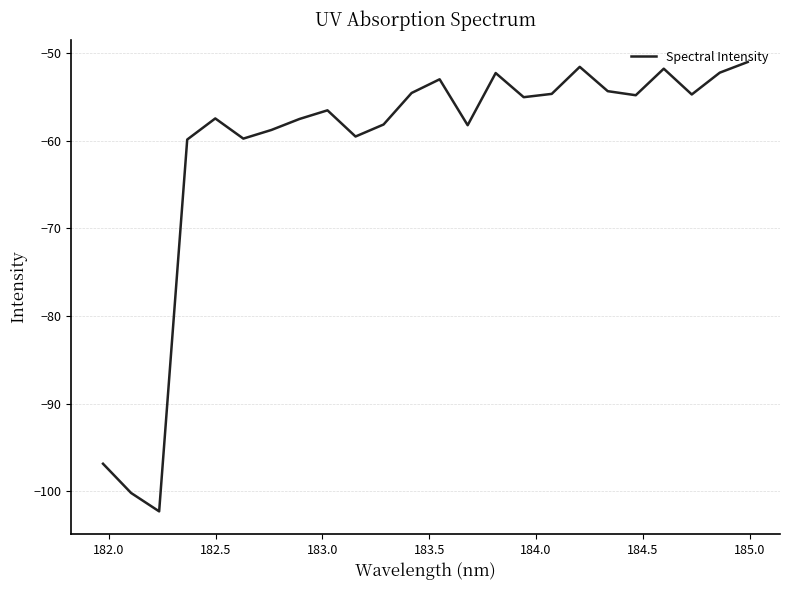

What is the difference between the maximum and minimum values?

51.3